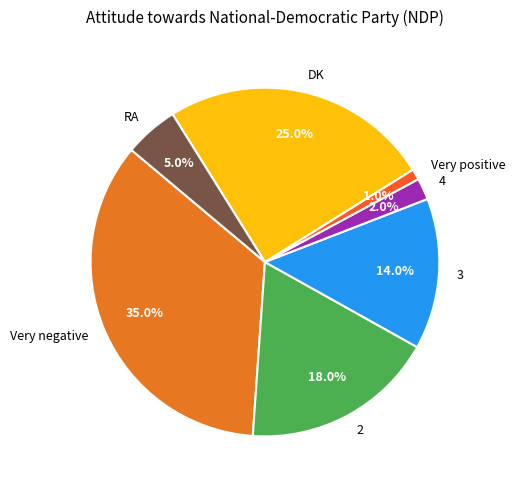

To the nearest percent, what is the difference between the largest and smallest slice percentages?

34%